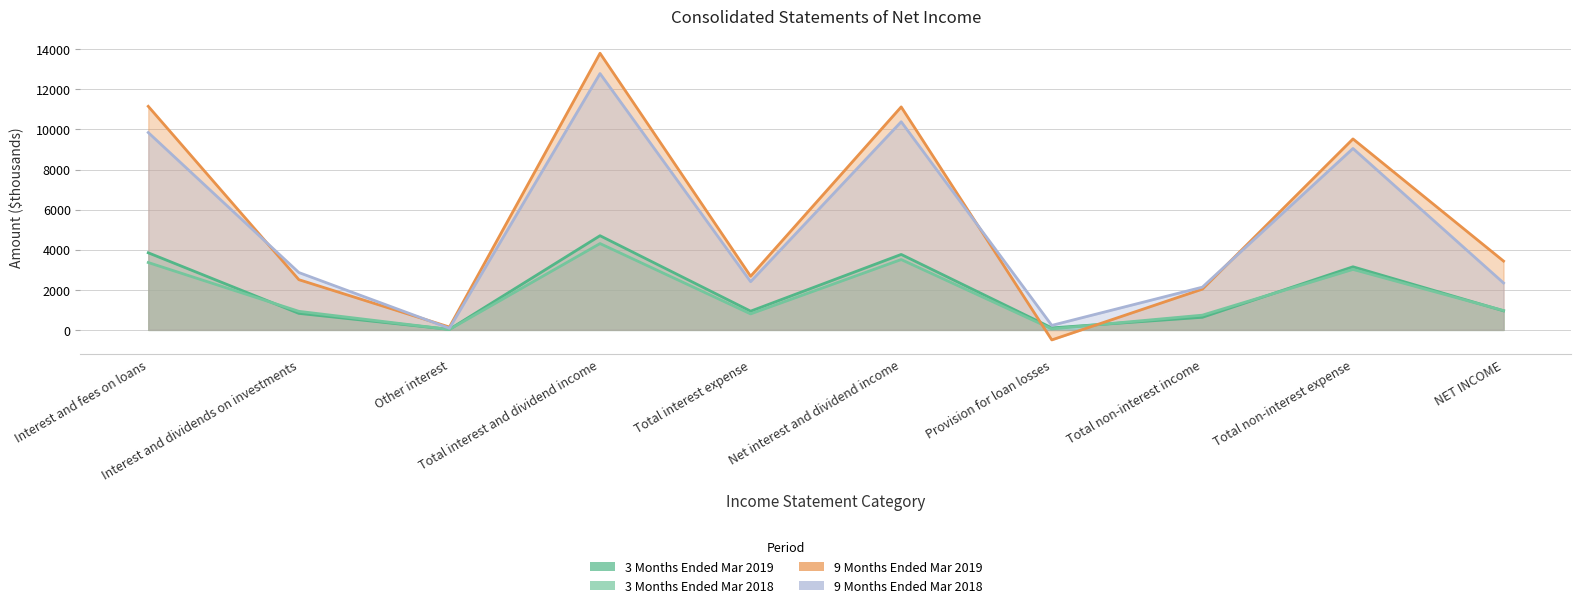

Which has a higher value, Total interest expense or Net interest and dividend income?

Net interest and dividend income